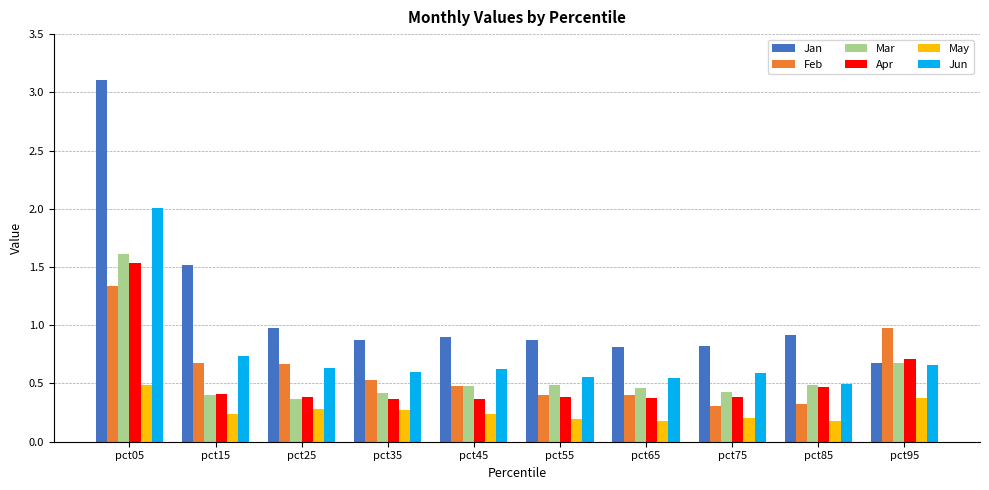

Which series has the largest total across all categories?

Jan